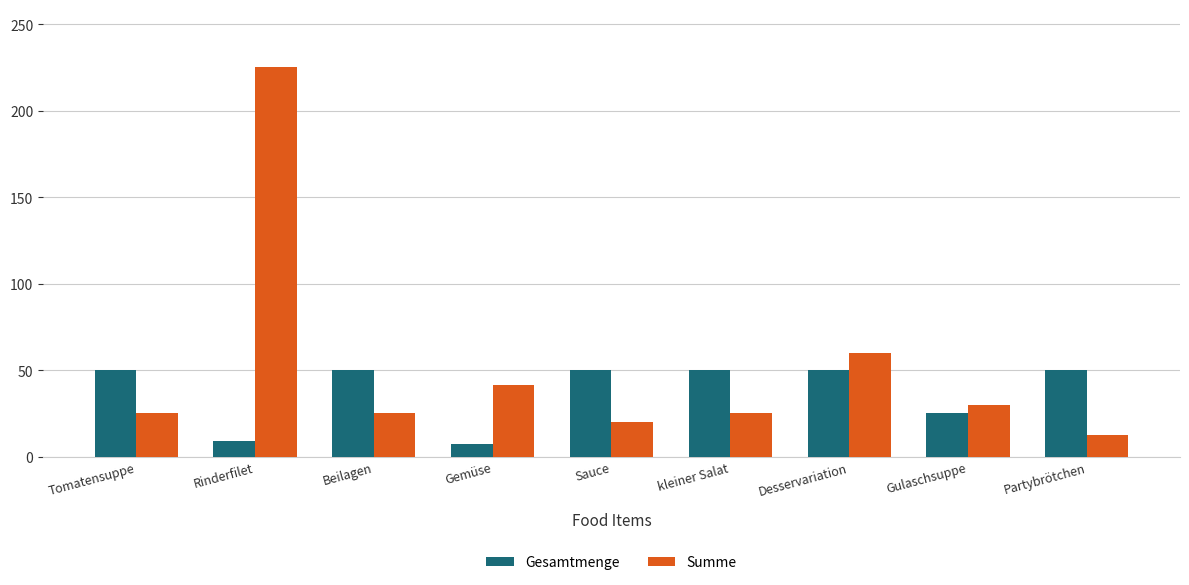

The Summe series shows 30.0 at Gulaschsuppe. True or false?

True